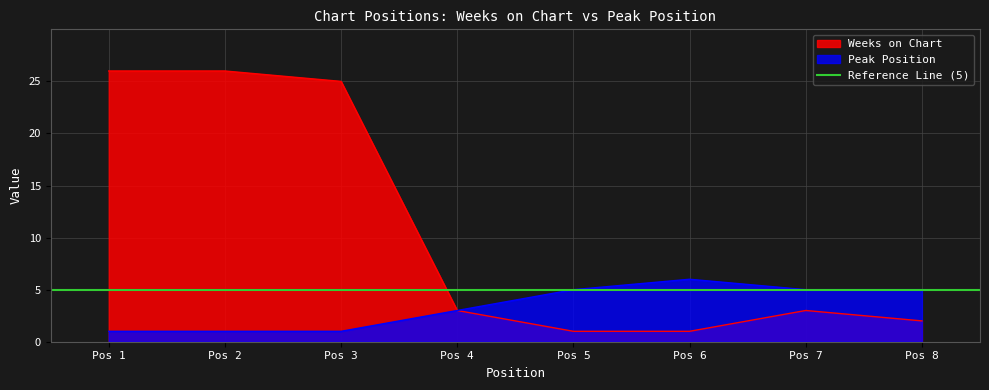

True or false: Weeks on Chart has more than 0 points higher than both neighbors.

True